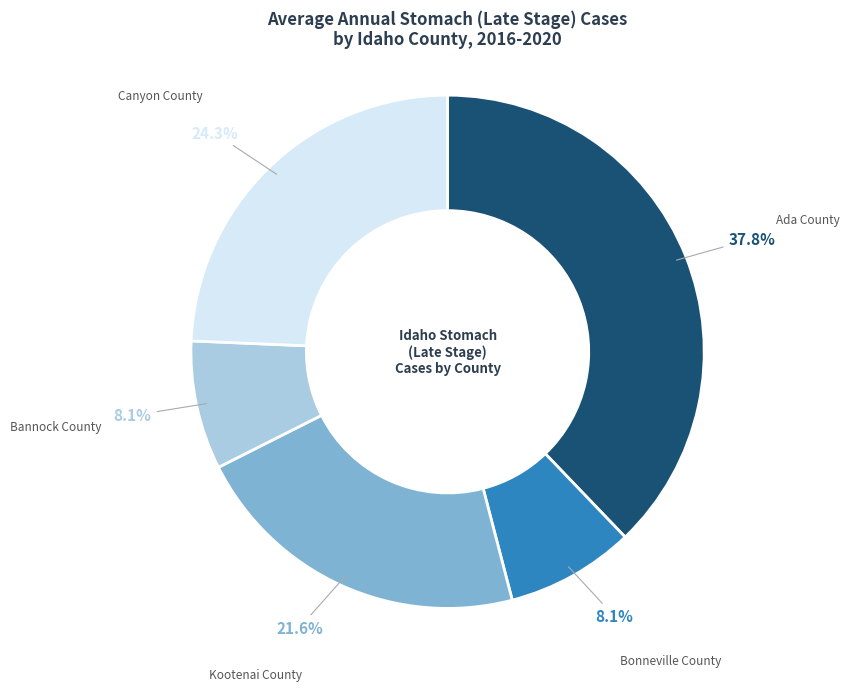

To the nearest percent, what portion does Ada County represent?

38%